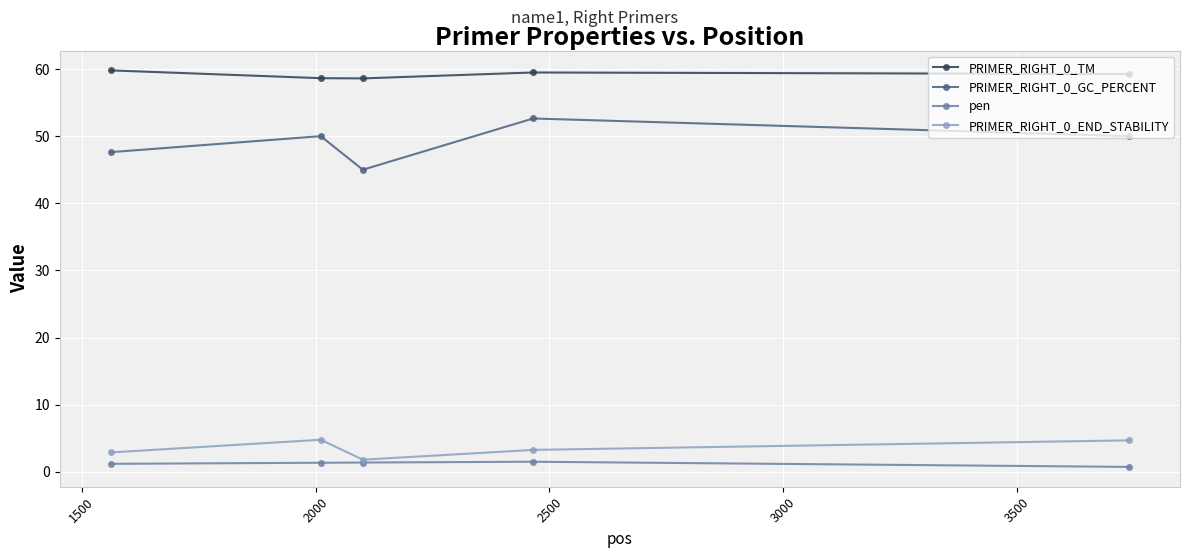

True or false: PRIMER_RIGHT_0_END_STABILITY and PRIMER_RIGHT_0_GC_PERCENT cross at least once.

False